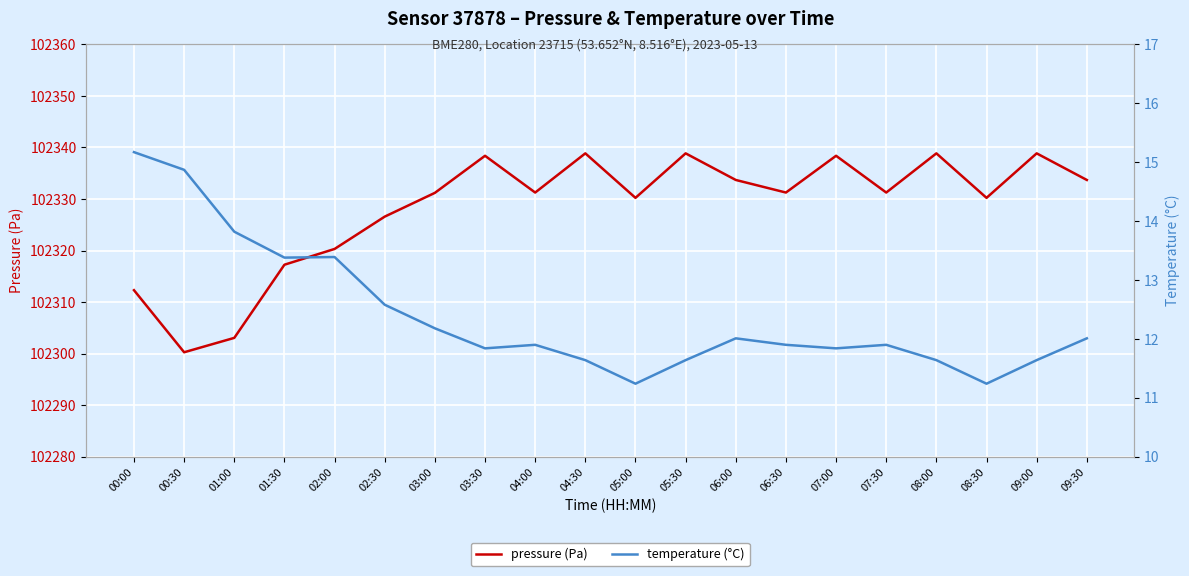

Where is the first local maximum for temperature (°C)?

02:00